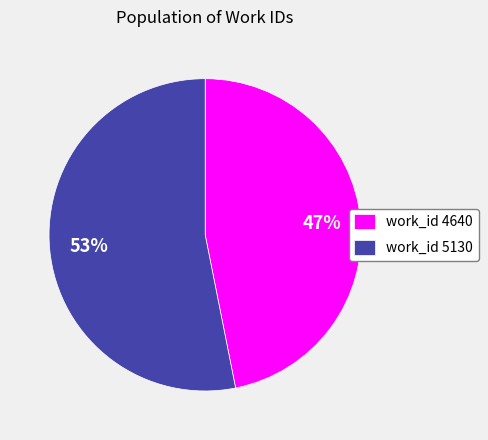

What percentage is the work_id 5130 slice, to the nearest percent?

53%